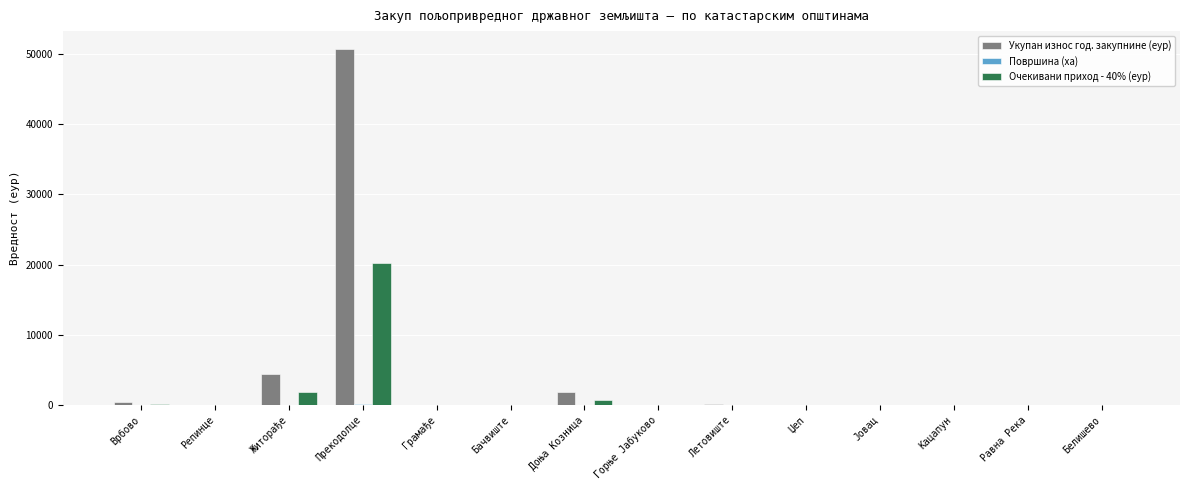

The Укупан износ год. закупнине (еур) series shows 50717.9 at Прекодолце. True or false?

True